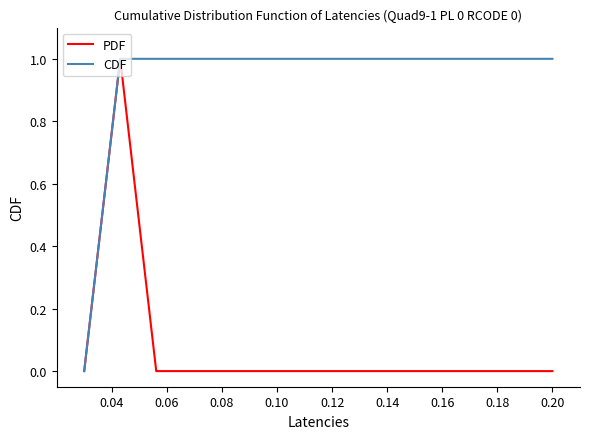

List the series in order of their overall mean, highest first.

CDF, PDF